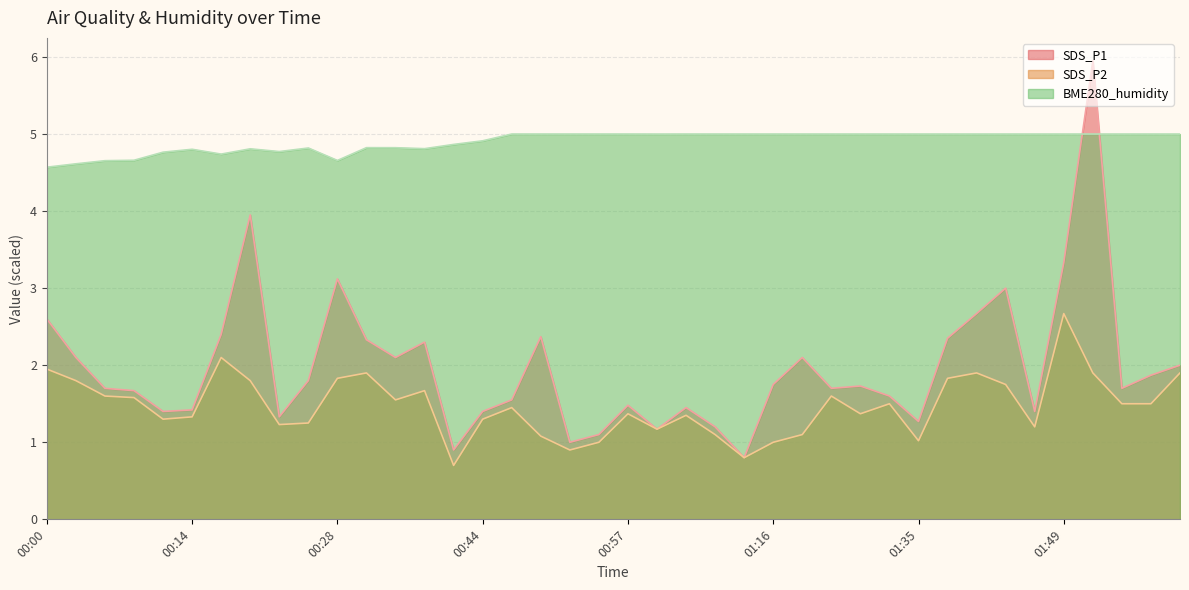

List the series in order of their peak value, highest first.

SDS_P1, BME280_humidity, SDS_P2